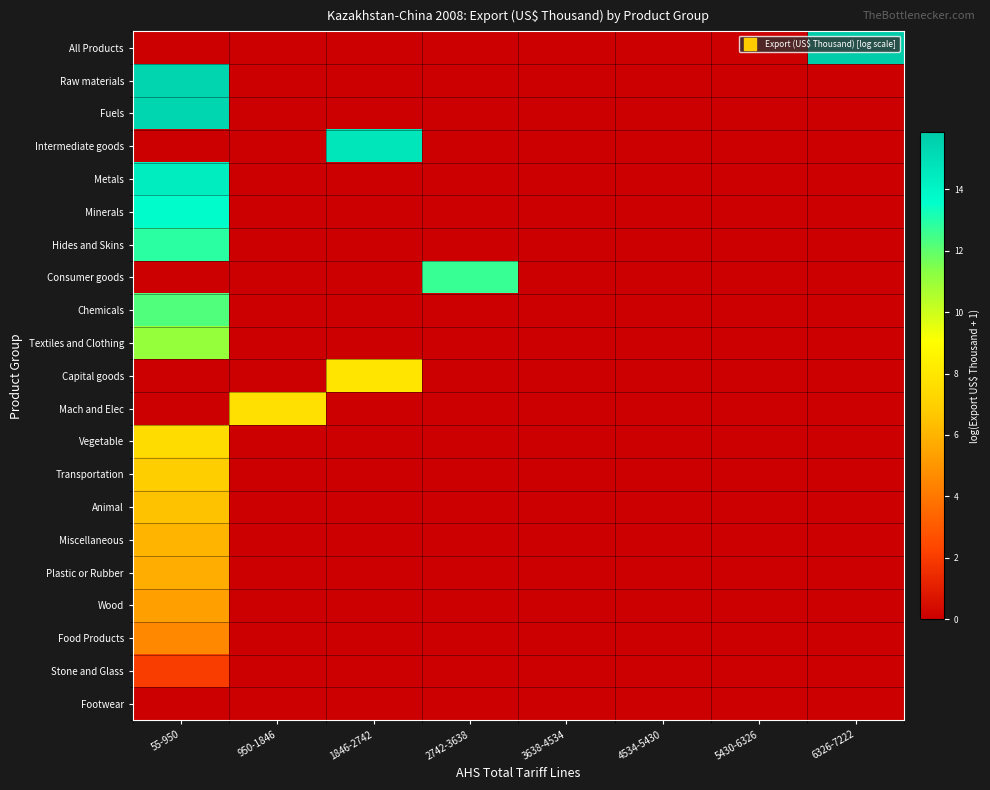

At which category does the chart reach its peak across all series?

6326-7222